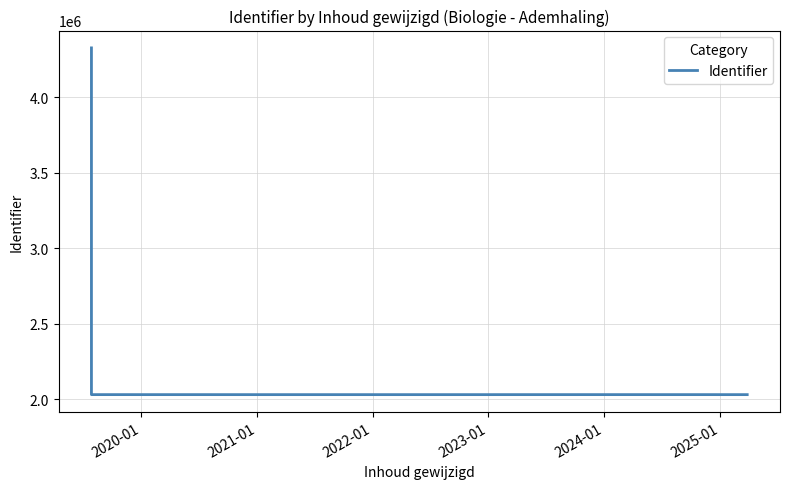

Does the chart display data point markers on the line(s)?

No